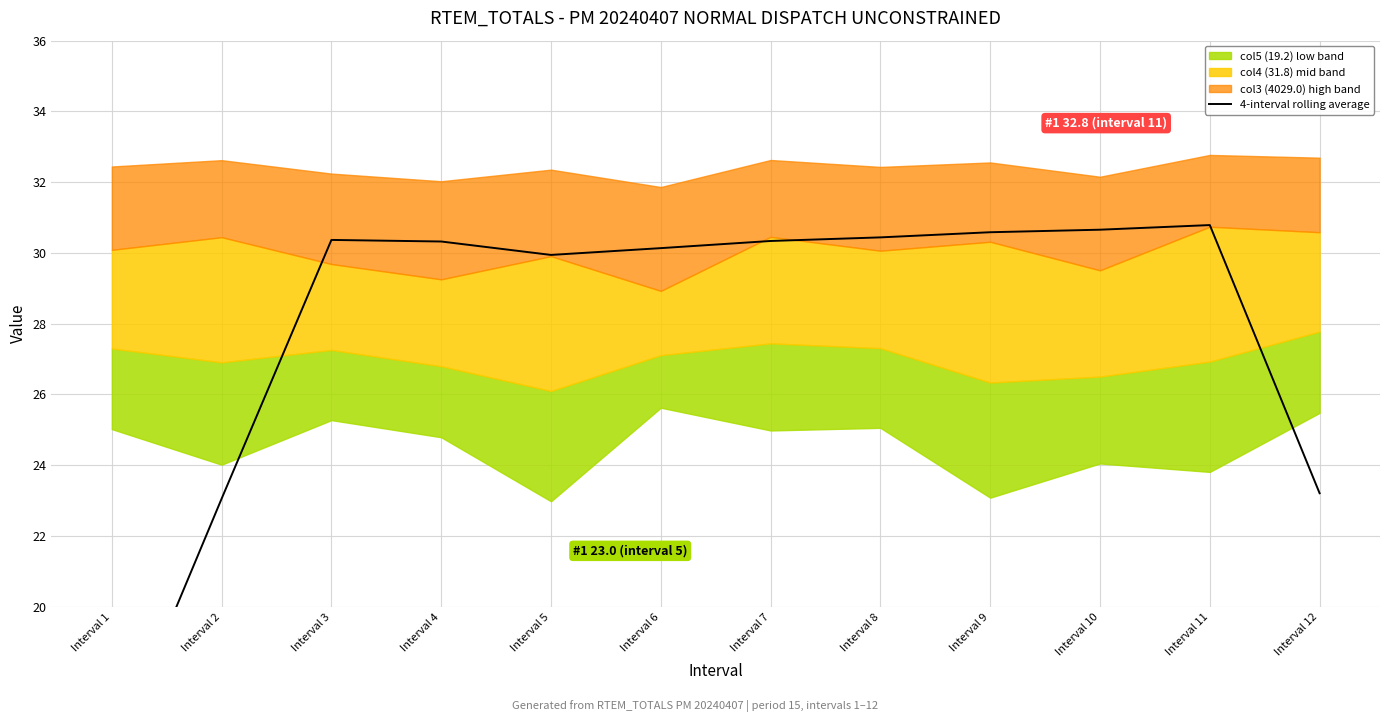

Rank the categories by value from lowest to highest.

Interval 1, Interval 2, Interval 12, Interval 5, Interval 6, Interval 4, Interval 7, Interval 3, Interval 8, Interval 9, Interval 10, Interval 11